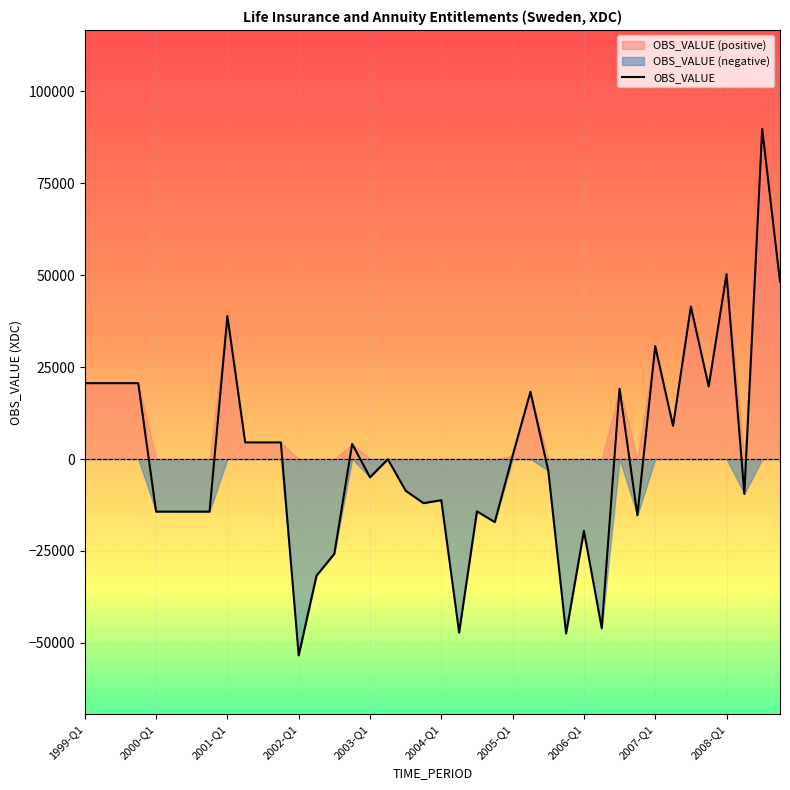

How many categories are shown in the chart?

40